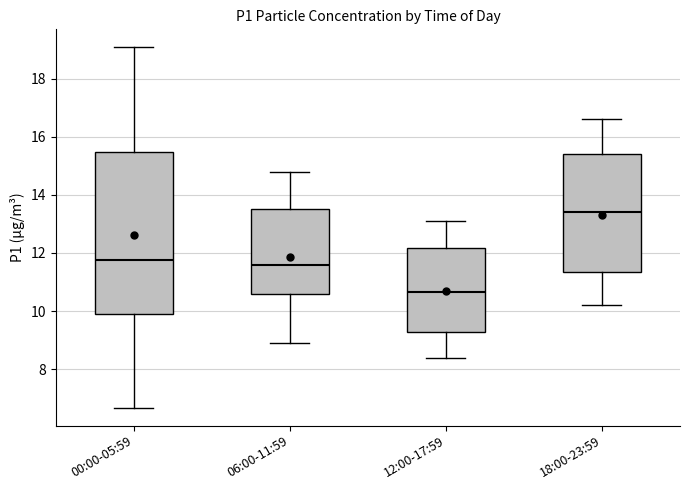

Which box has the lowest median line?

12:00-17:59